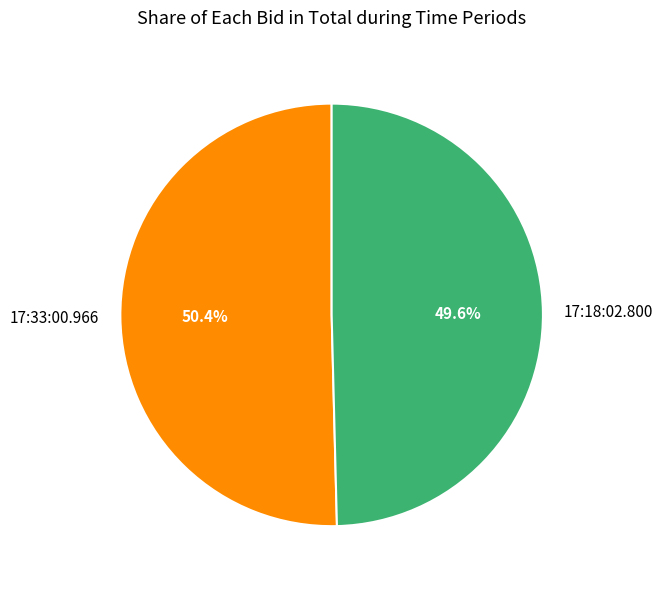

True or false: 17:33:00.966 accounts for 59% of the total.

False